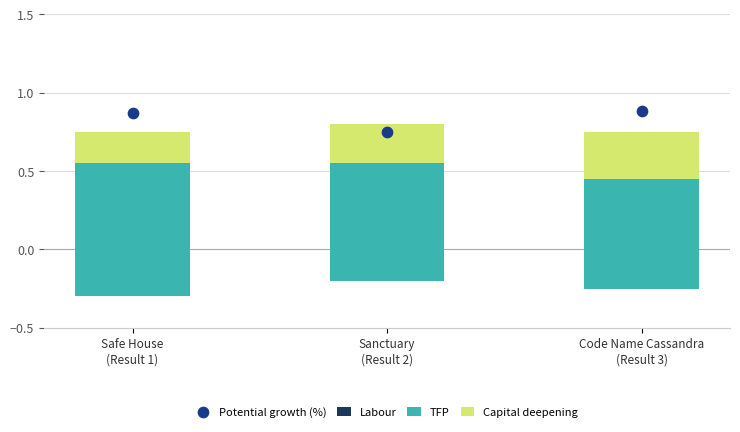

What are all the series names shown in the legend?

Labour, TFP, Capital deepening, Potential growth (%)